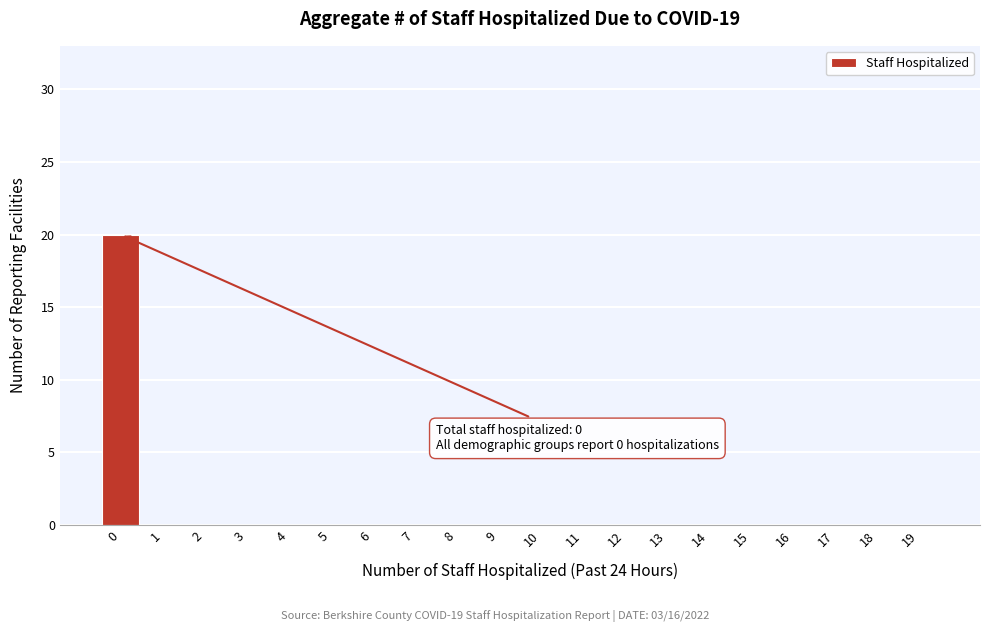

Reading left to right, what are all the values shown in this chart?

0=20	1=0	2=0	3=0	4=0	5=0	6=0	7=0	8=0	9=0	10=0	11=0	12=0	13=0	14=0	15=0	16=0	17=0	18=0	19=0